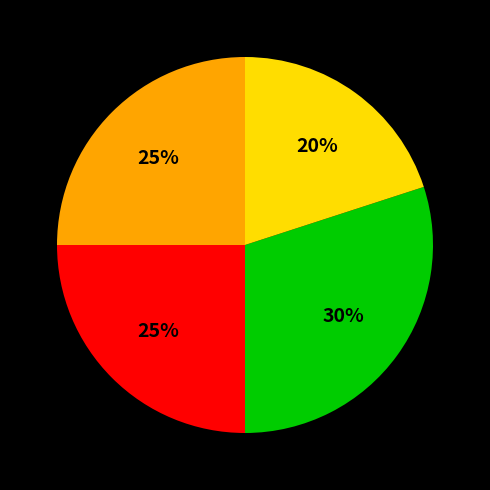

To the nearest percent, what is the difference between the largest and smallest slice percentages?

10%